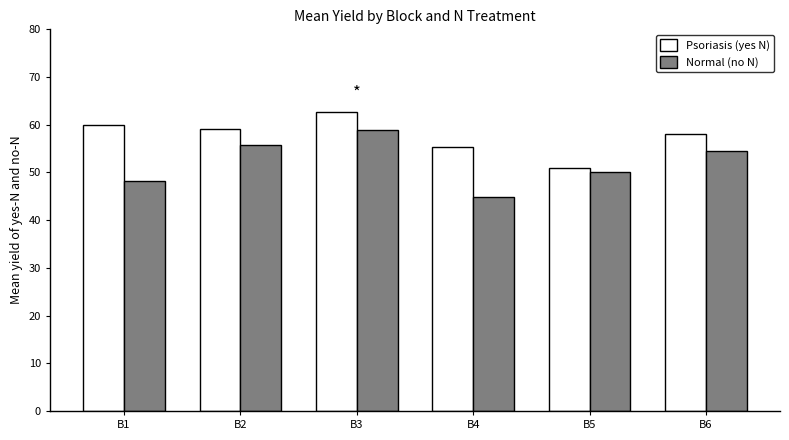

True or false: Psoriasis (yes N) has a value of 33.9 at B2.

False